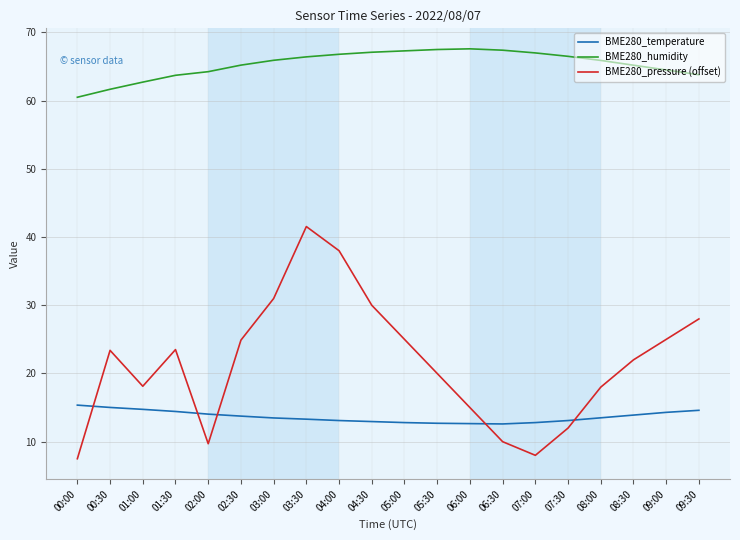

True or false: BME280_temperature and BME280_humidity intersect in this chart.

False